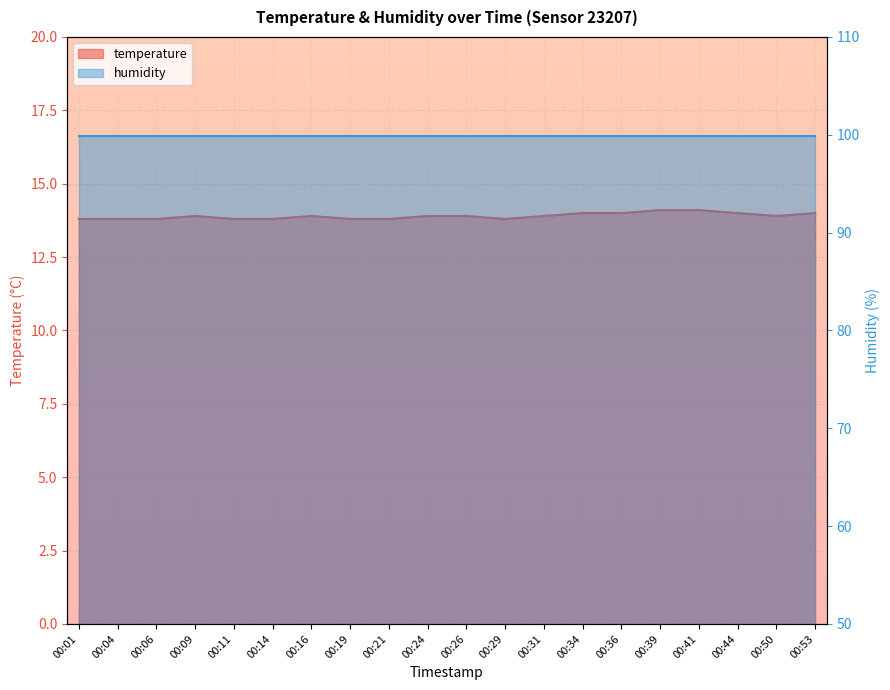

How many points are higher than both their immediate neighbors (excluding endpoints)?

2